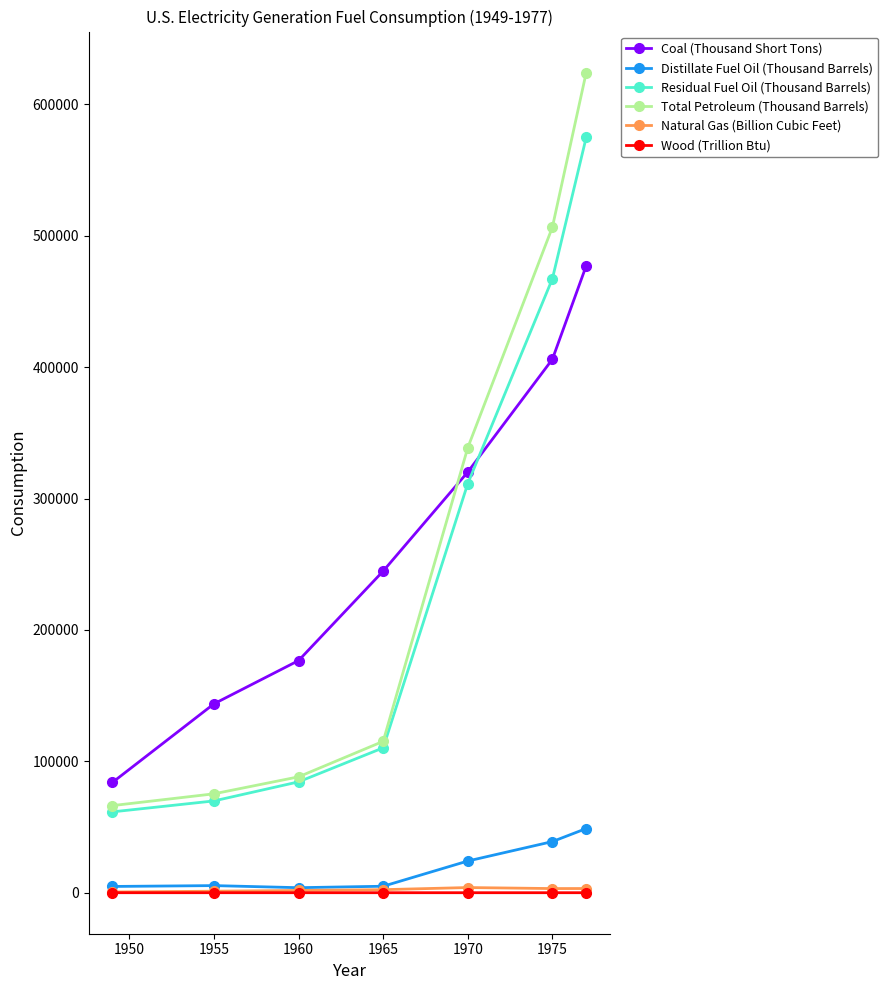

True or false: Coal (Thousand Short Tons) and Wood (Trillion Btu) cross at least once.

False